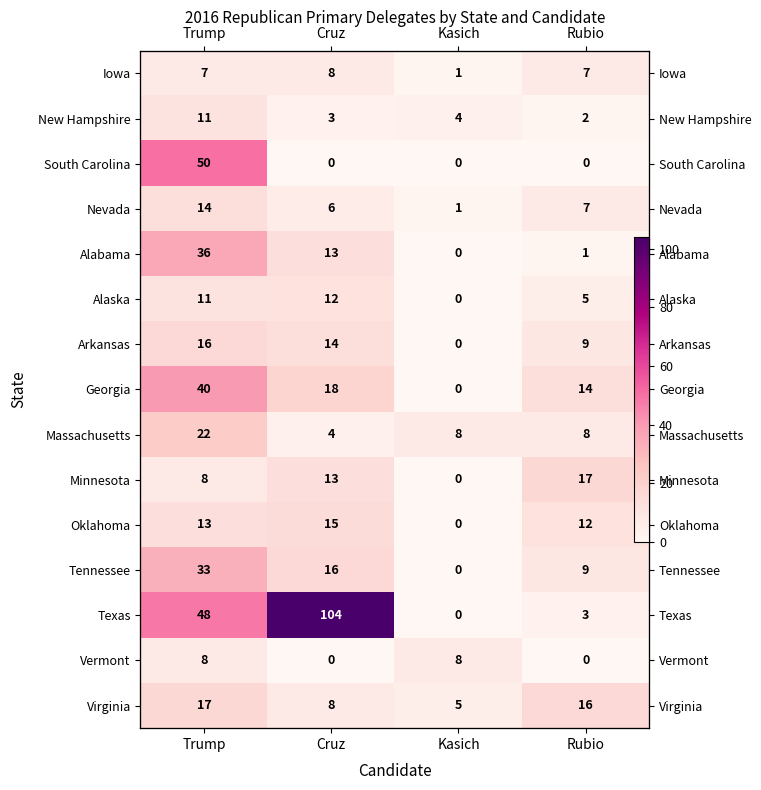

The value of Massachusetts at Cruz is 2. True or false?

False